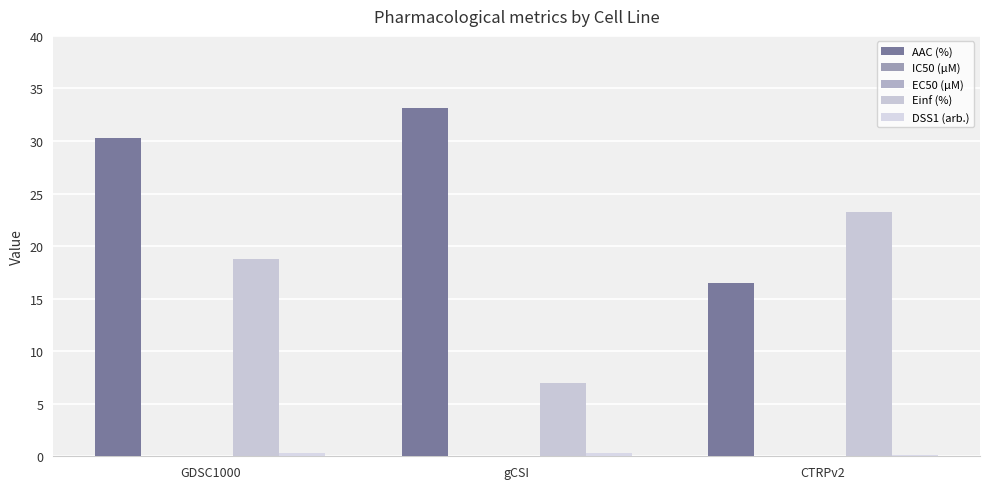

How many groups of bars are there?

3